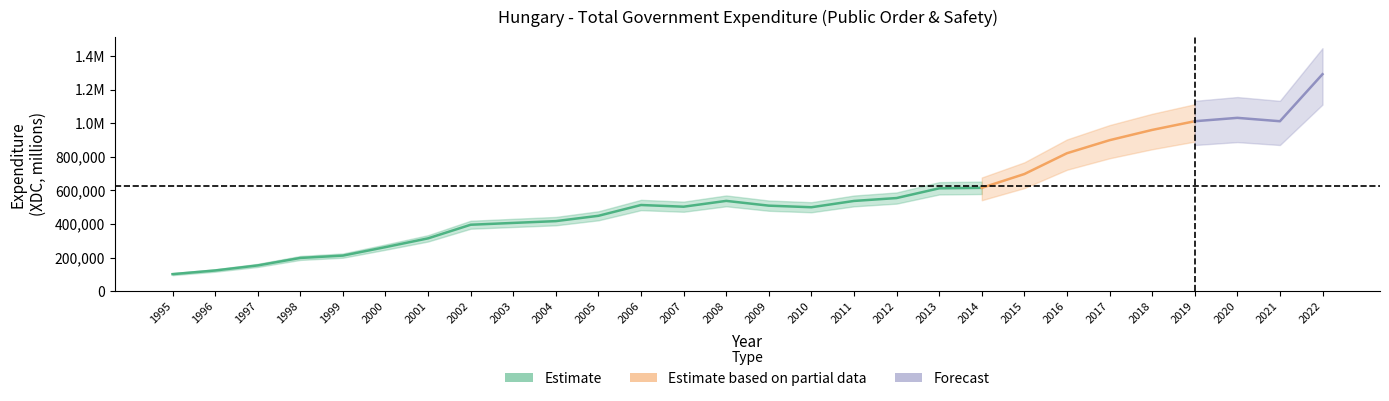

How many points are higher than both their immediate neighbors (excluding endpoints)?

3